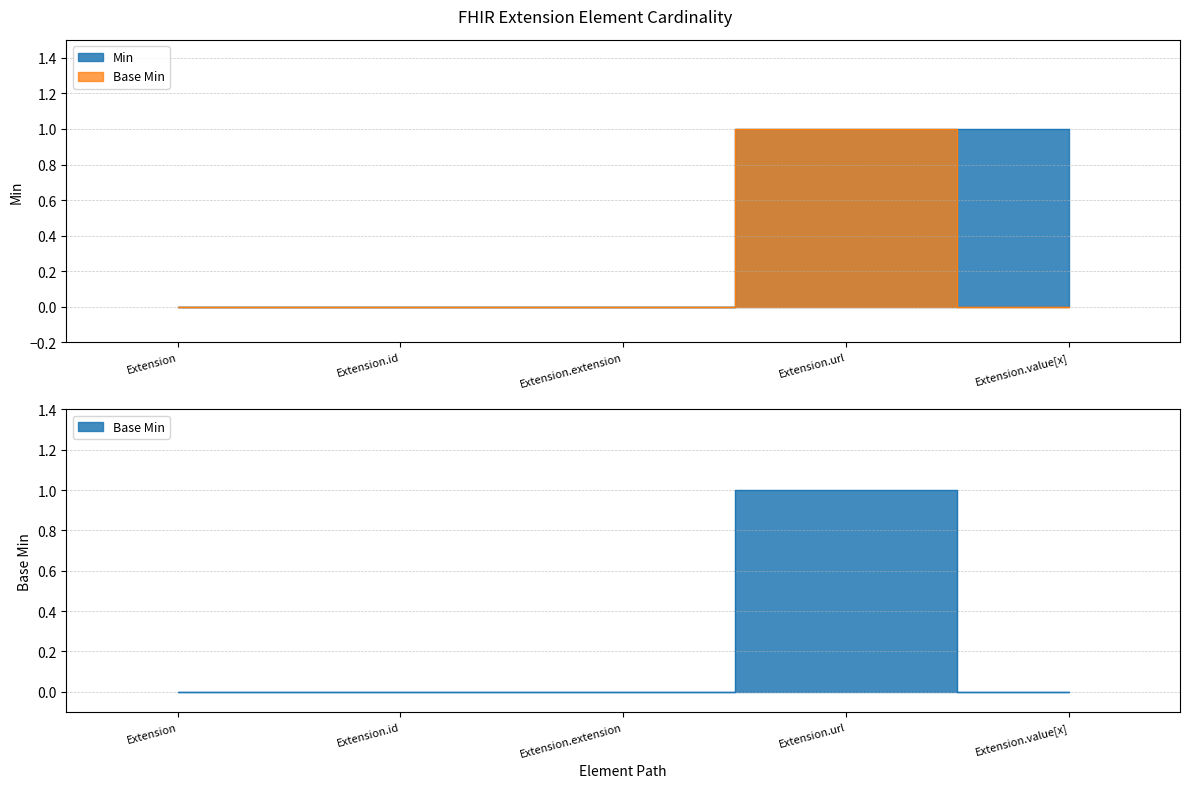

Reading right to left, what are all the values shown in this chart?

Min: 1	1	0	0	0
Base Min: 0	1	0	0	0